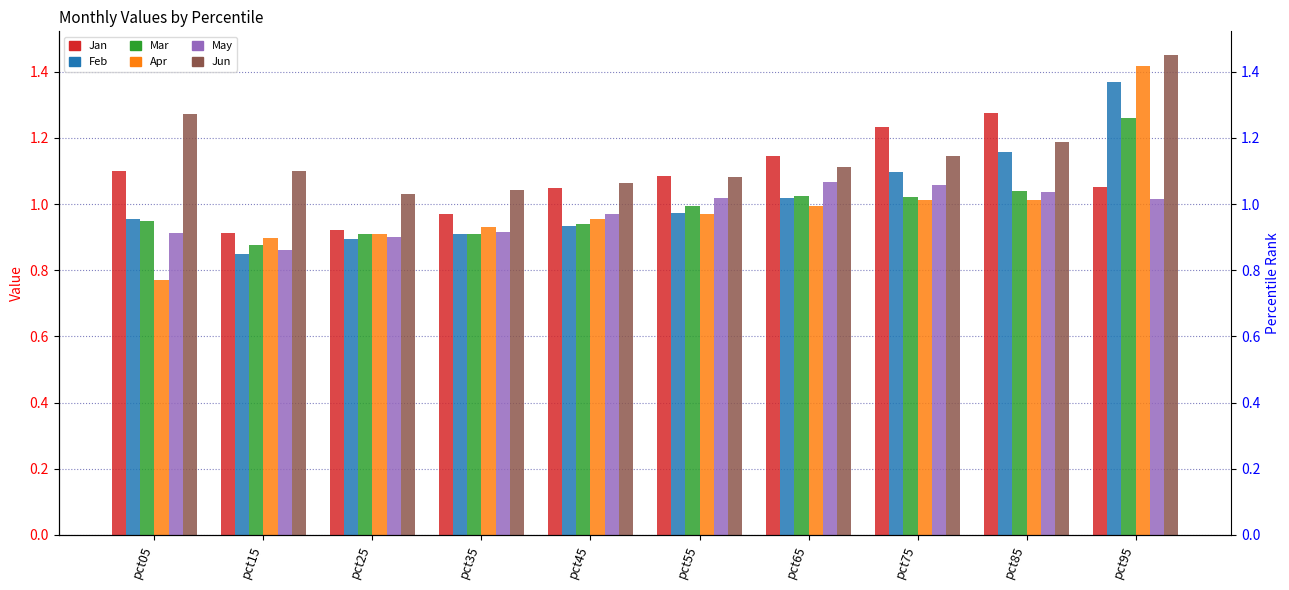

What is the difference between the maximum and minimum values in the Mar series?

0.4